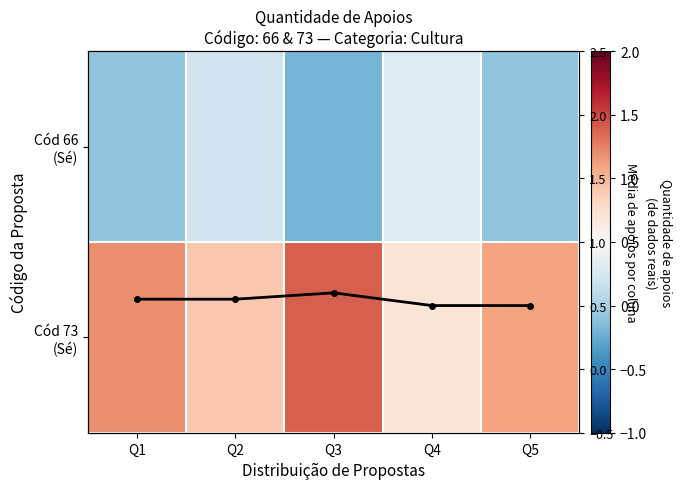

What is the difference between the highest and lowest values at Q4?

0.4